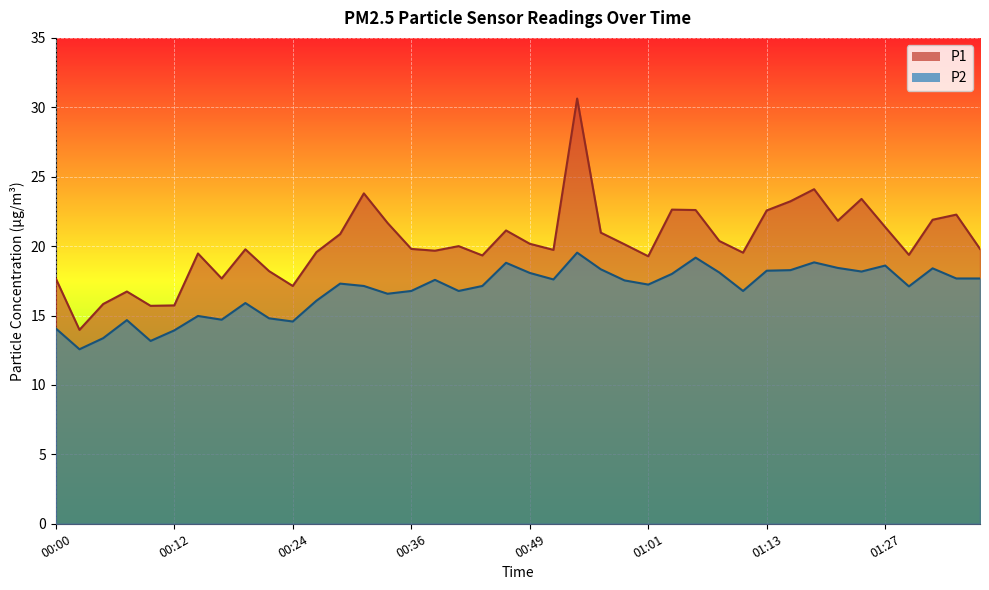

In P1, how many points are higher than both neighbors (excluding endpoints)?

11